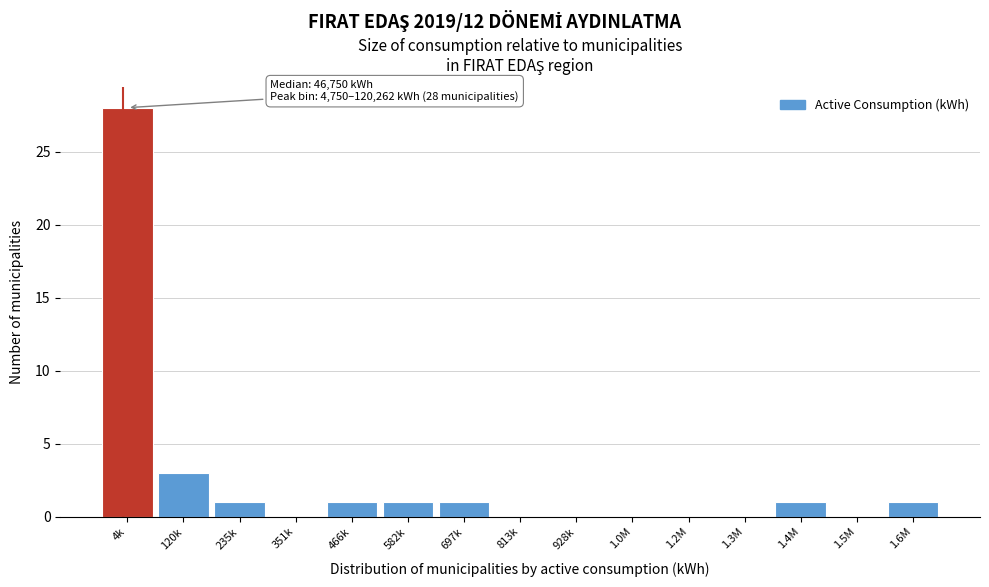

Reading left to right, extract all data points from this chart.

4k=28	120k=3	235k=1	351k=0	466k=1	582k=1	697k=1	813k=0	928k=0	1.0M=0	1.2M=0	1.3M=0	1.4M=1	1.5M=0	1.6M=1